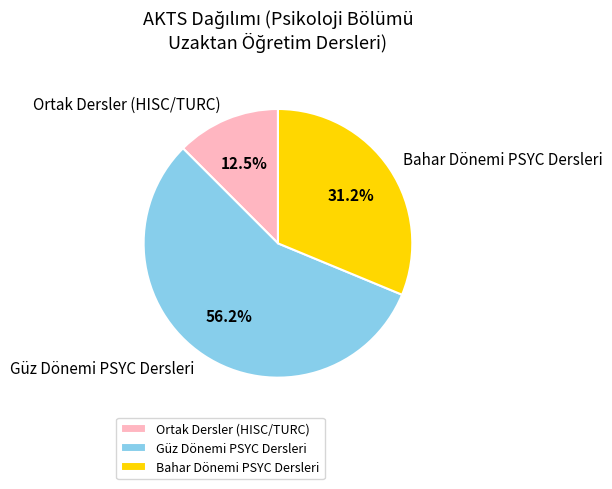

Count the number of slices in the pie.

3